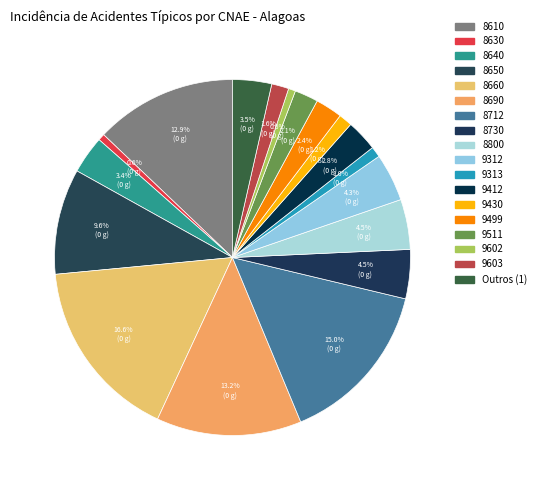

Count the number of slices in the pie.

18